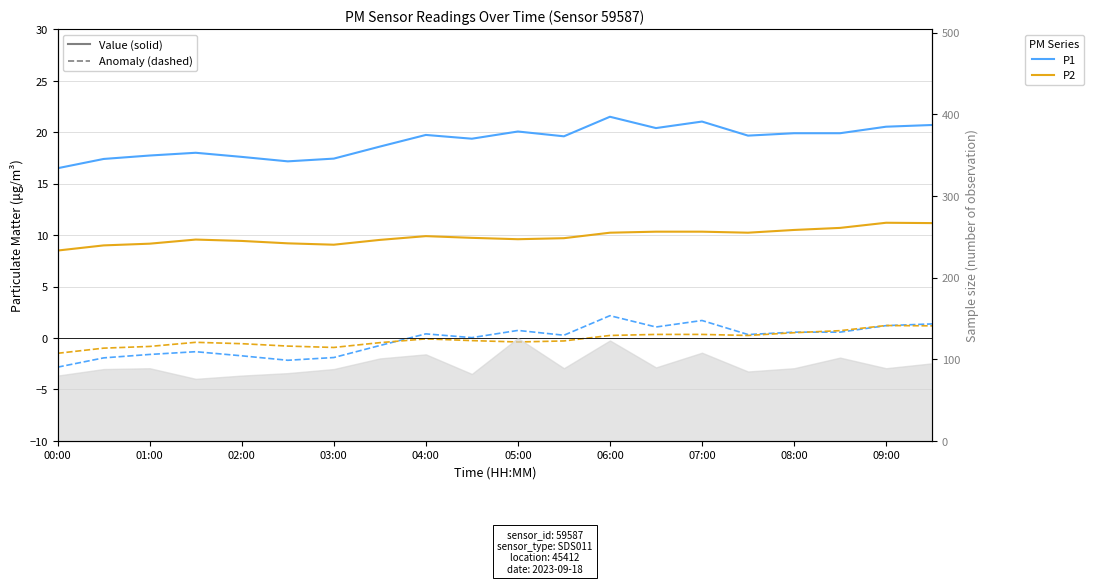

Where does the P2 anomaly series first go above 0?

06:00